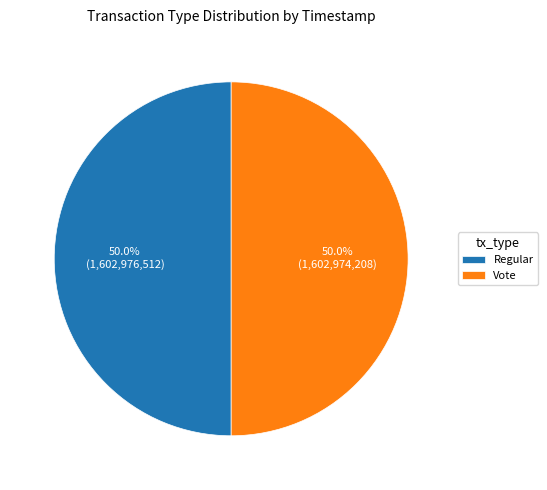

Is the sum of Regular and Vote greater than half?

Yes